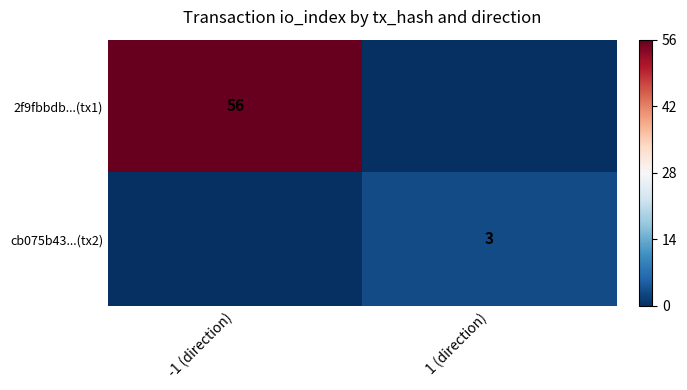

The value of 2f9fbbdb...(tx1) at -1 (direction) is 56. True or false?

True